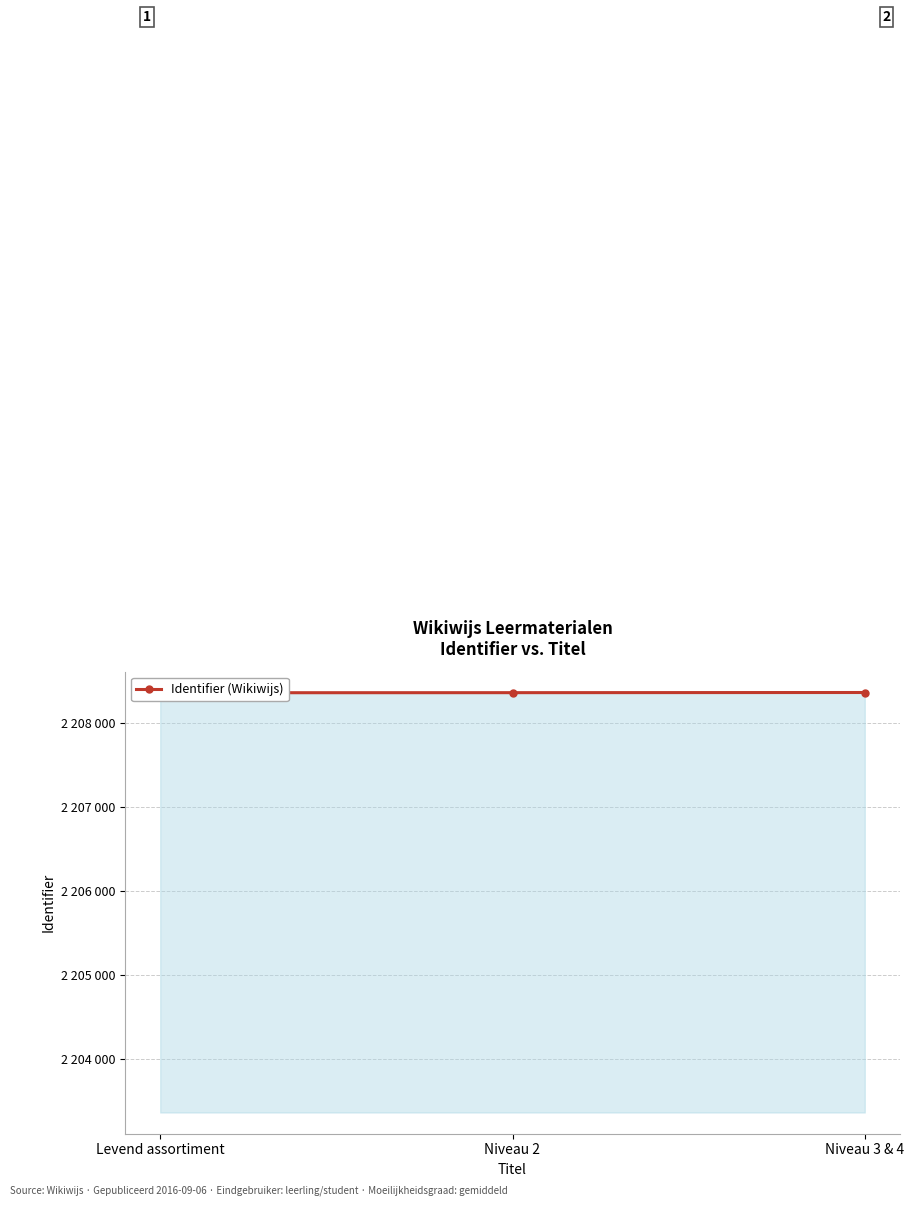

What is the ratio of the value at Levend assortiment to the value at Niveau 3 & 4?

1.0